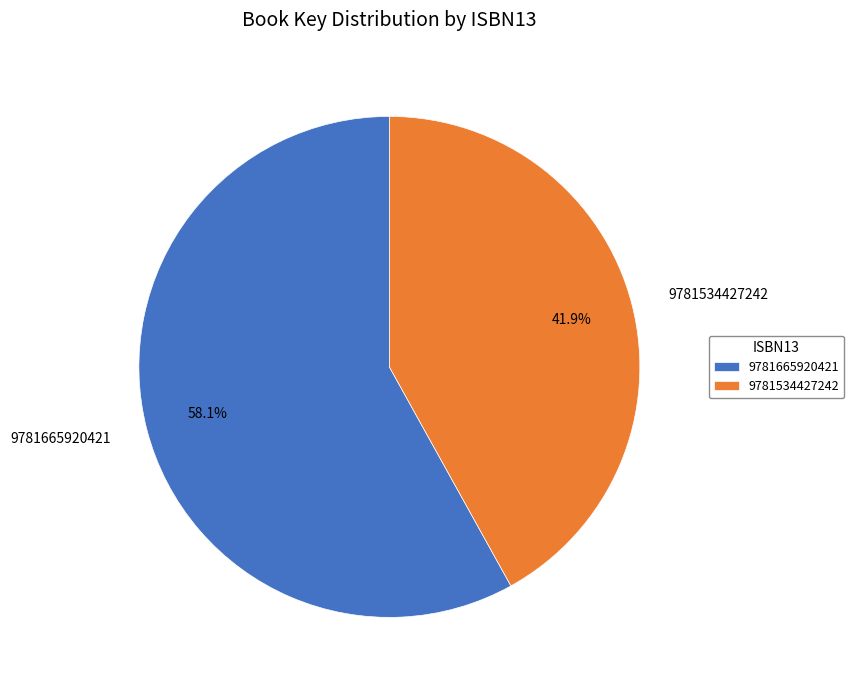

Which category has the smallest portion of the pie?

9781534427242